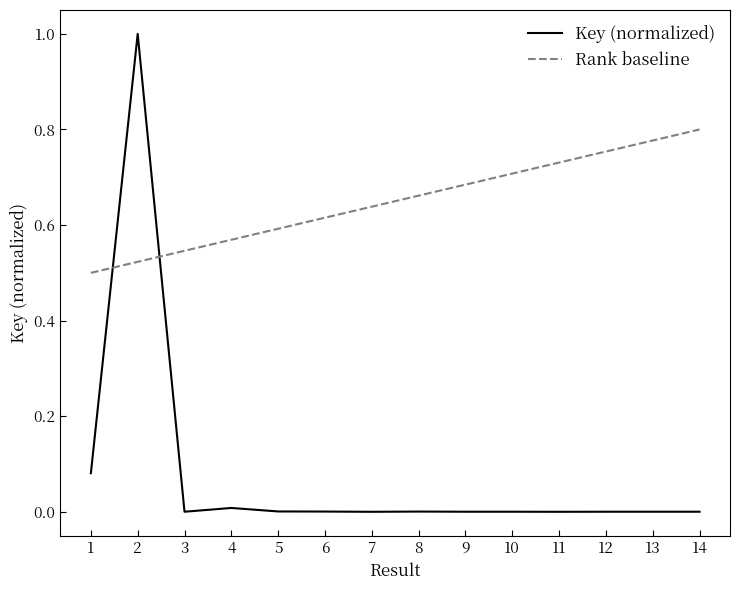

Does the chart have visible grid lines?

No